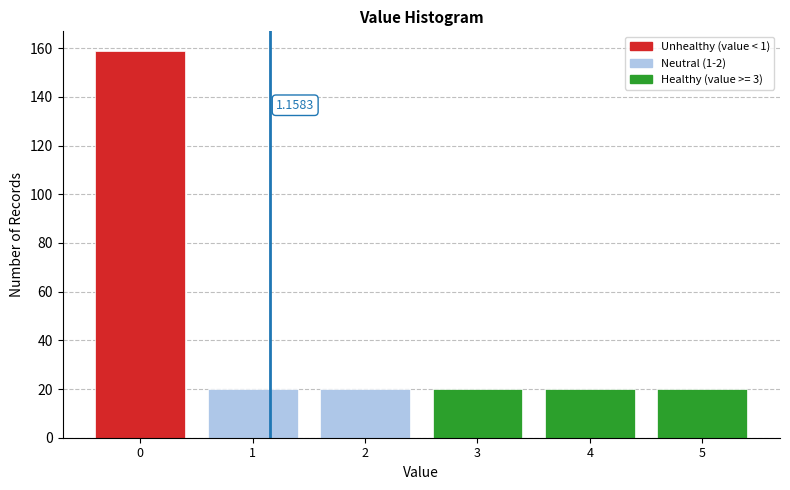

Which range on the x-axis has the tallest bar?

-0.5 to 0.5